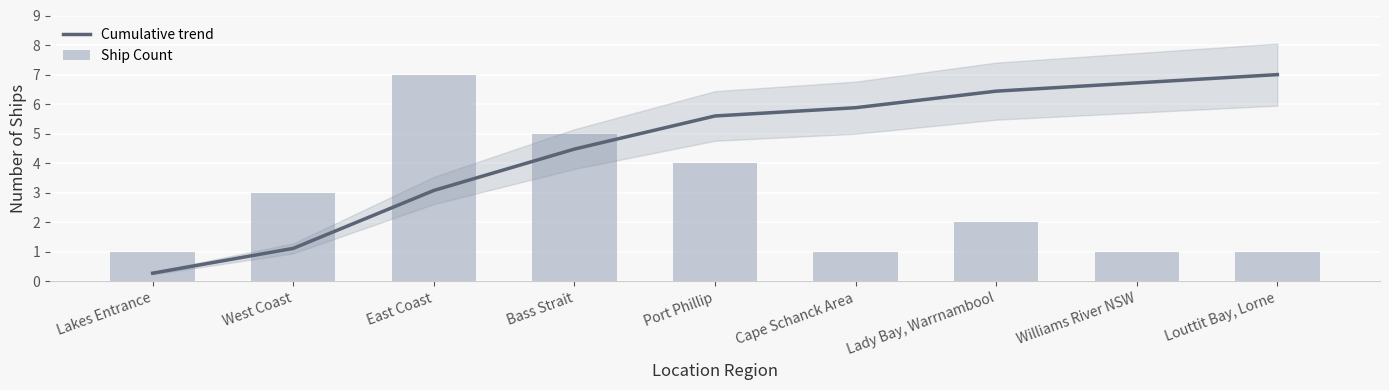

How many data points in Ship Count are above 2?

4